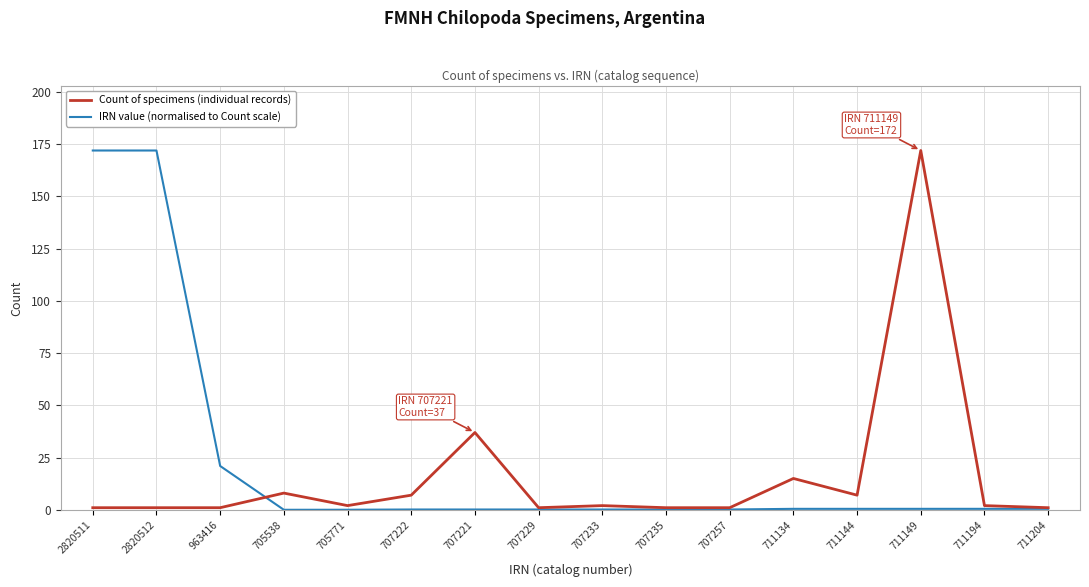

What position from the right is 705538?

13